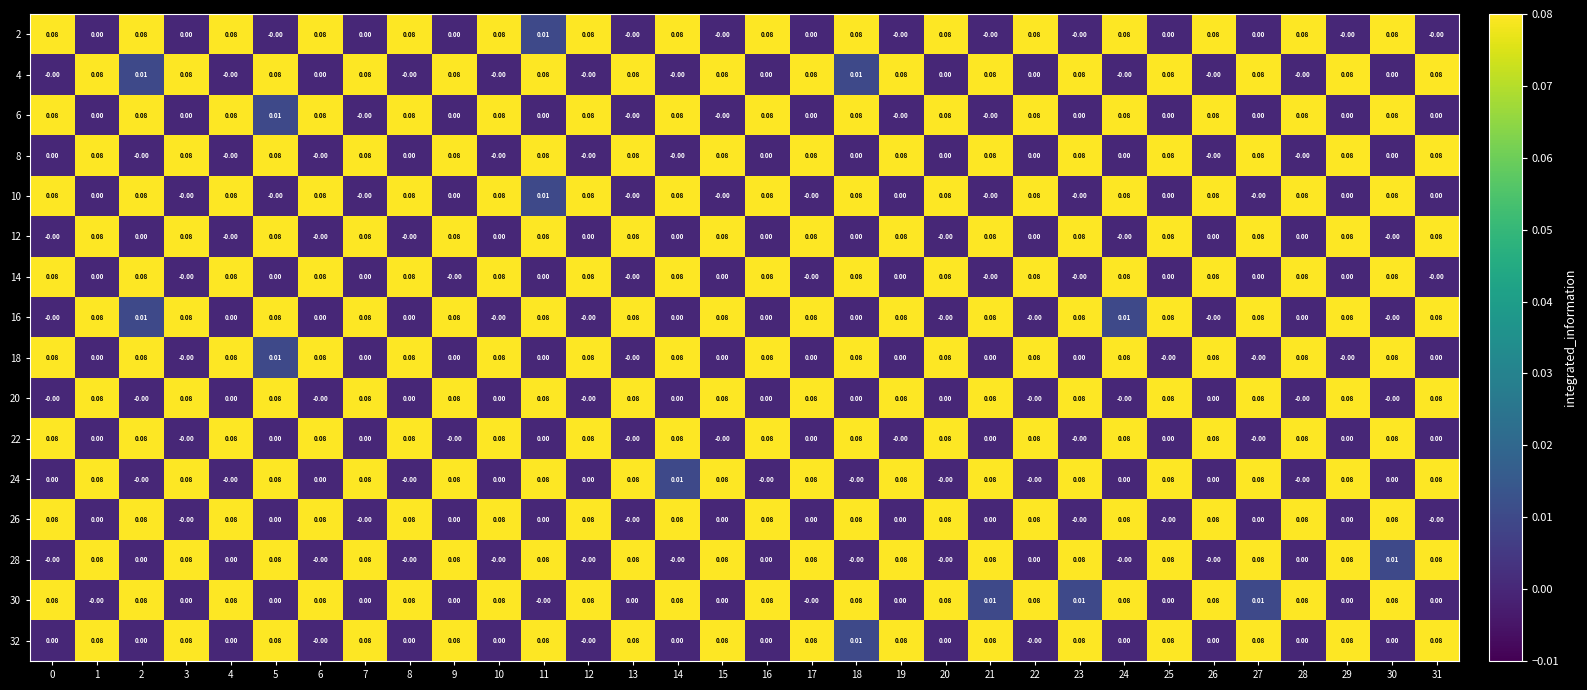

Is the value of 24 at 17 greater than the value of 20 at 26?

Yes